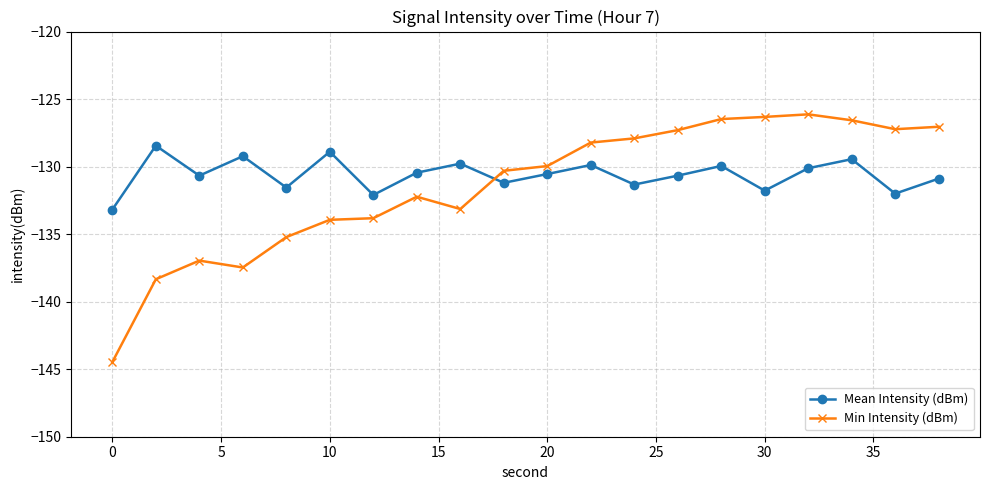

Which series has the largest range (max minus min)?

Min Intensity (dBm)